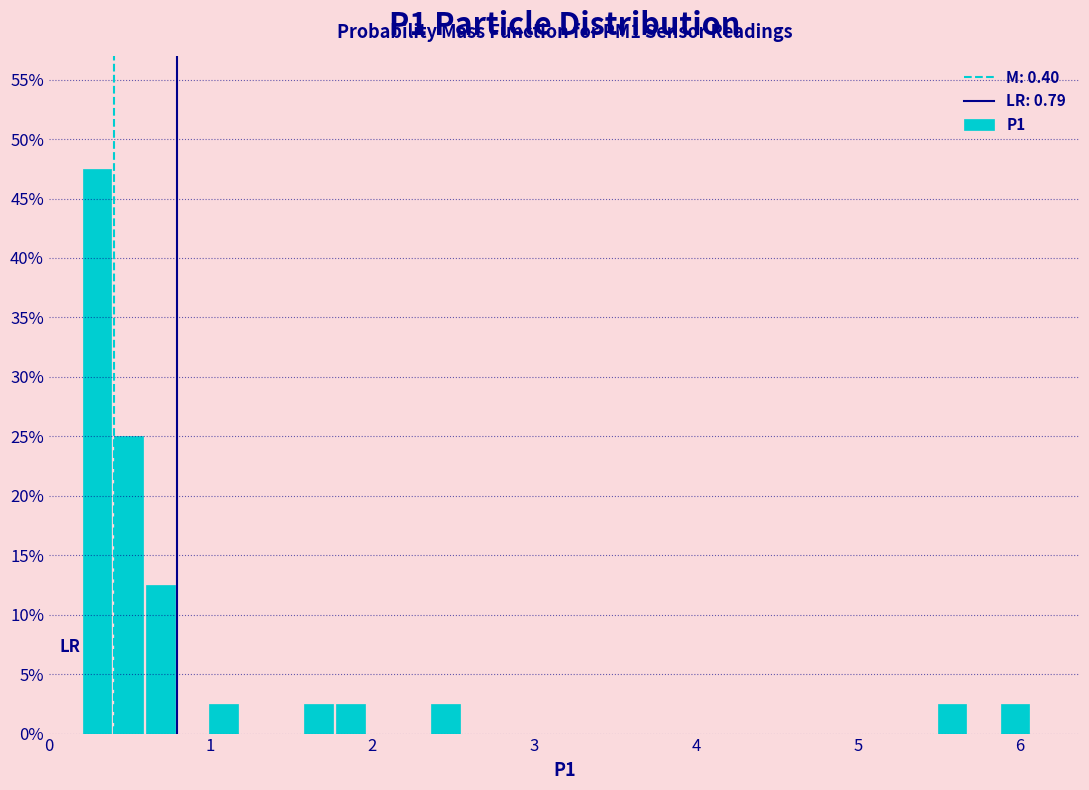

Around what value on the x-axis is the tallest bar? Give the approximate position of its centre, as read against the axis.

0.3